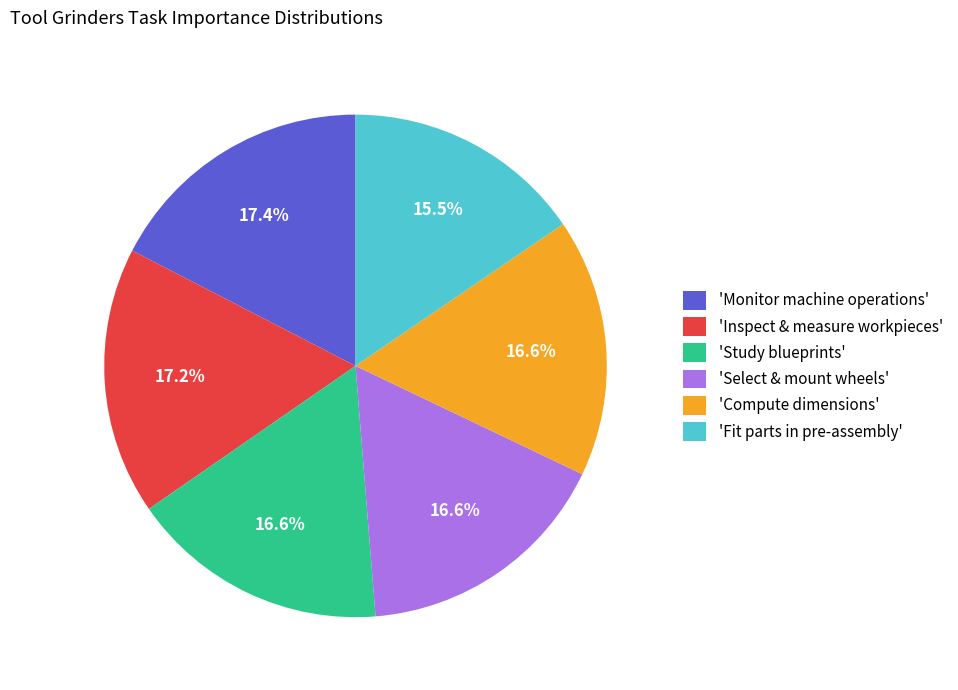

Do 'Study blueprints' and 'Compute dimensions' together represent more than half of the pie?

No